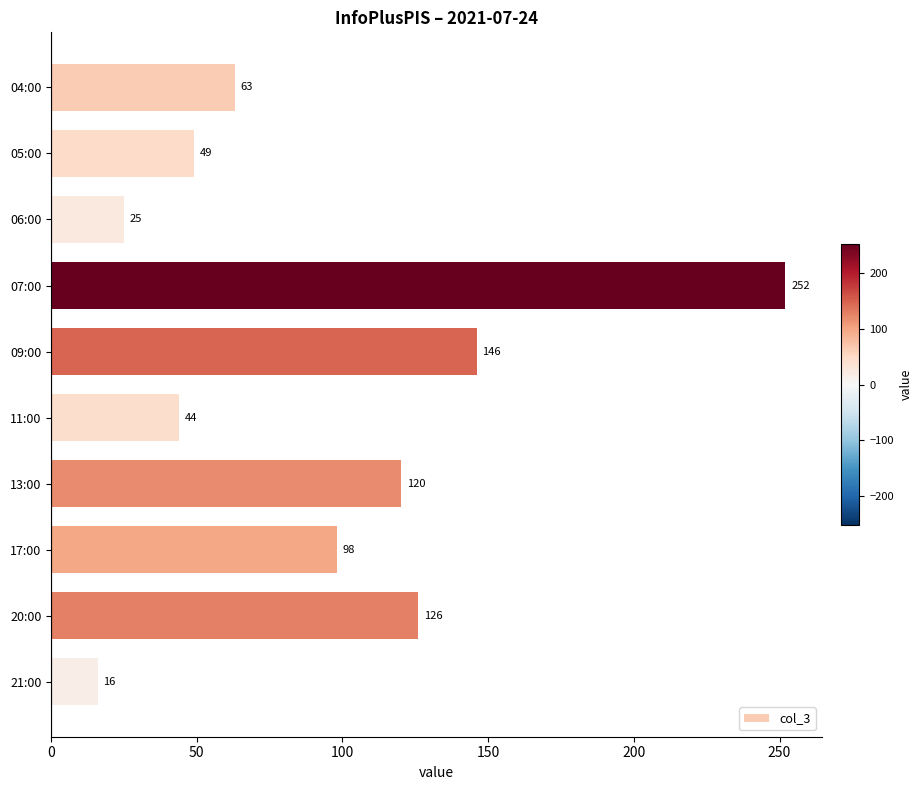

What is the smallest value displayed?

16